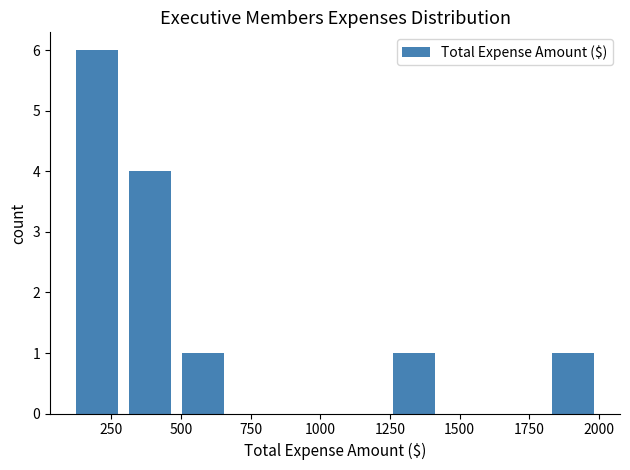

Around what value on the x-axis is the tallest bar? Give the approximate position of its centre, as read against the axis.

200